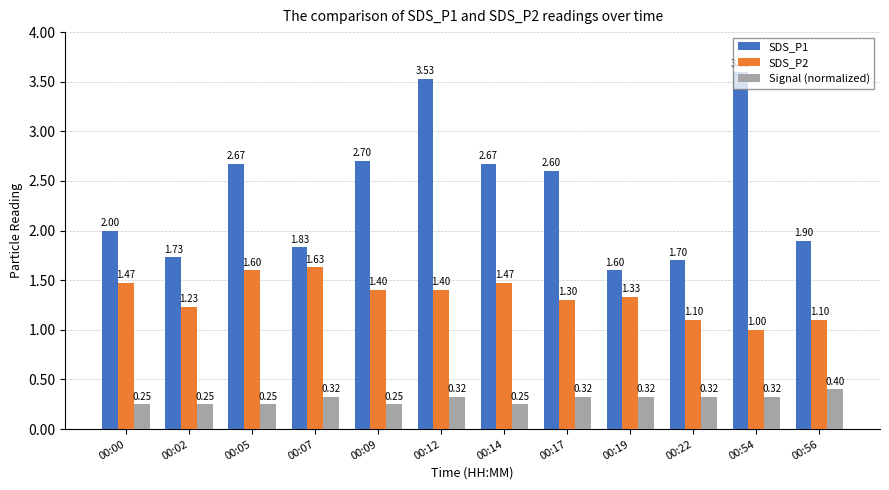

How many series are shown in this chart?

3